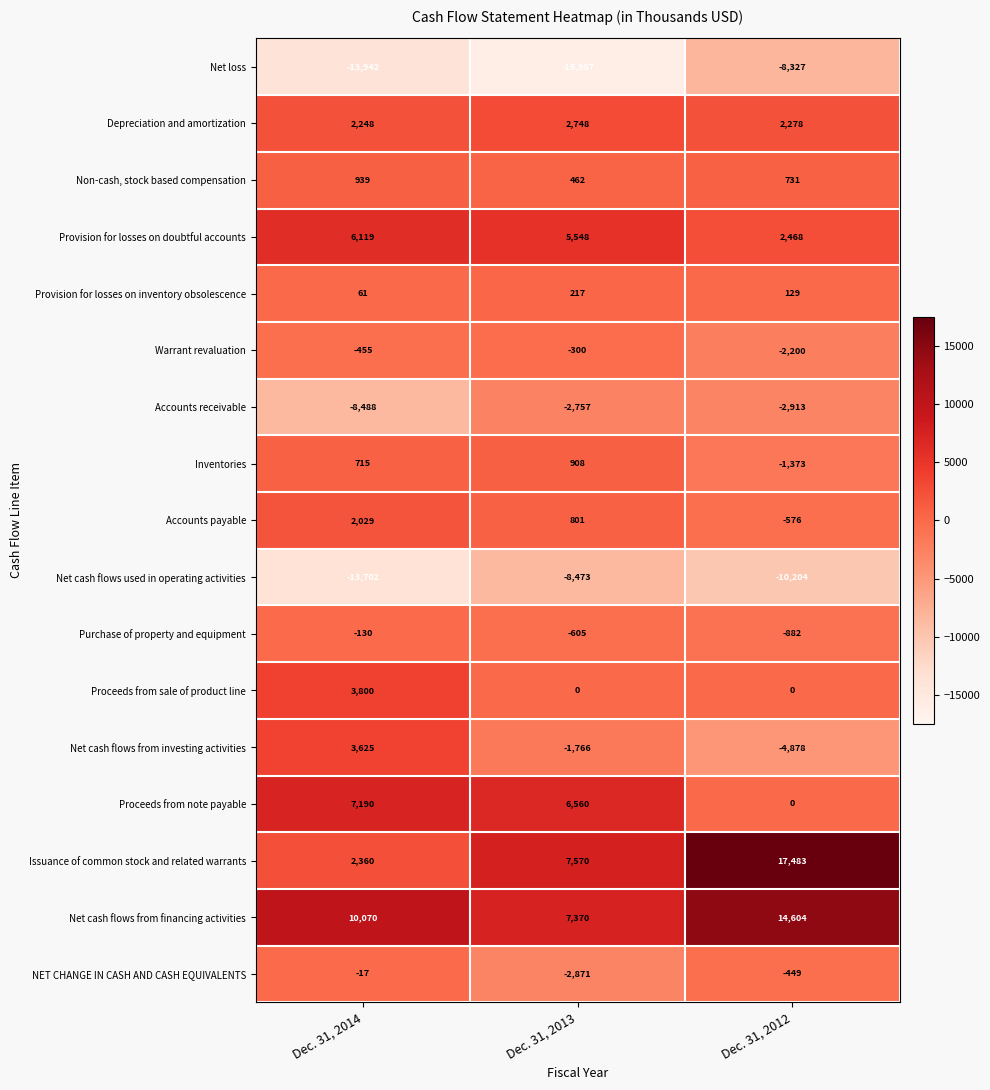

Where does the Non-cash, stock based compensation series first go above 731?

Dec. 31, 2014